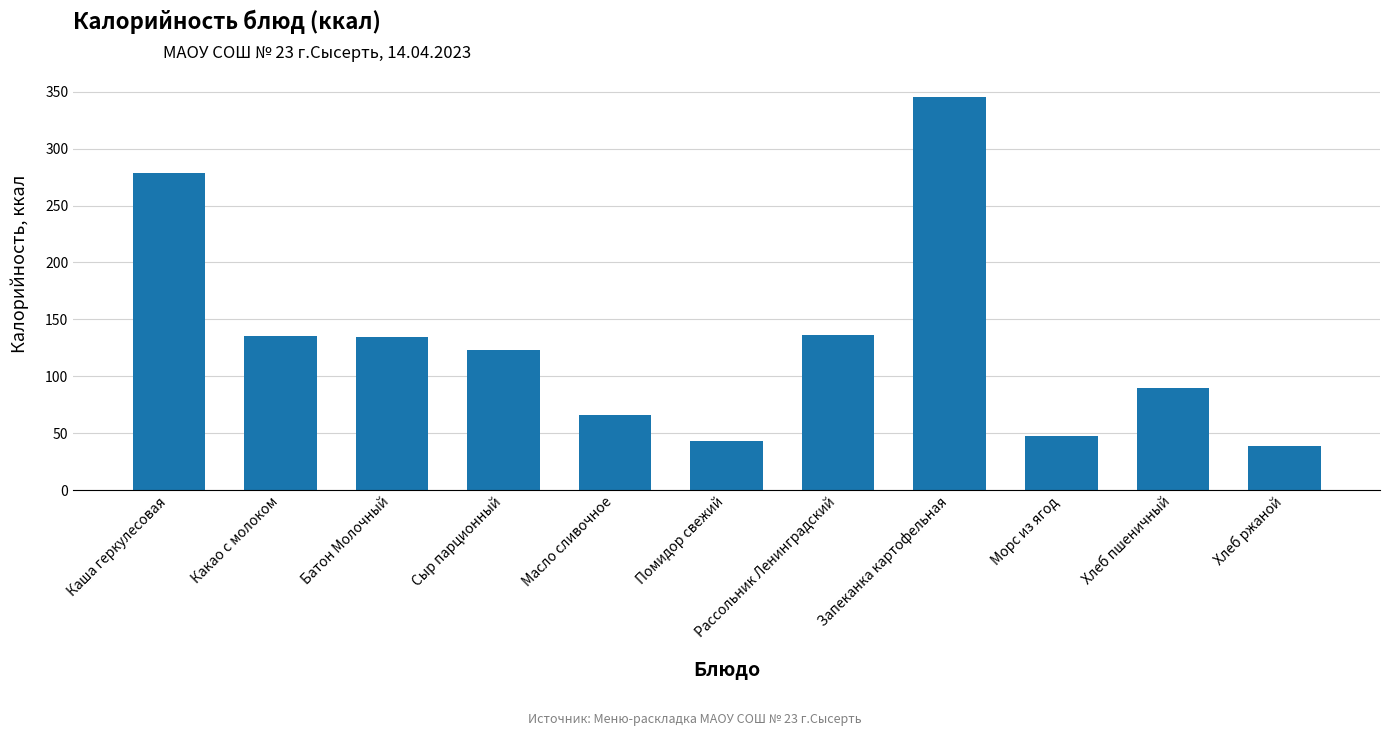

What is the approximate value at Рассольник Ленинградский?

136.4